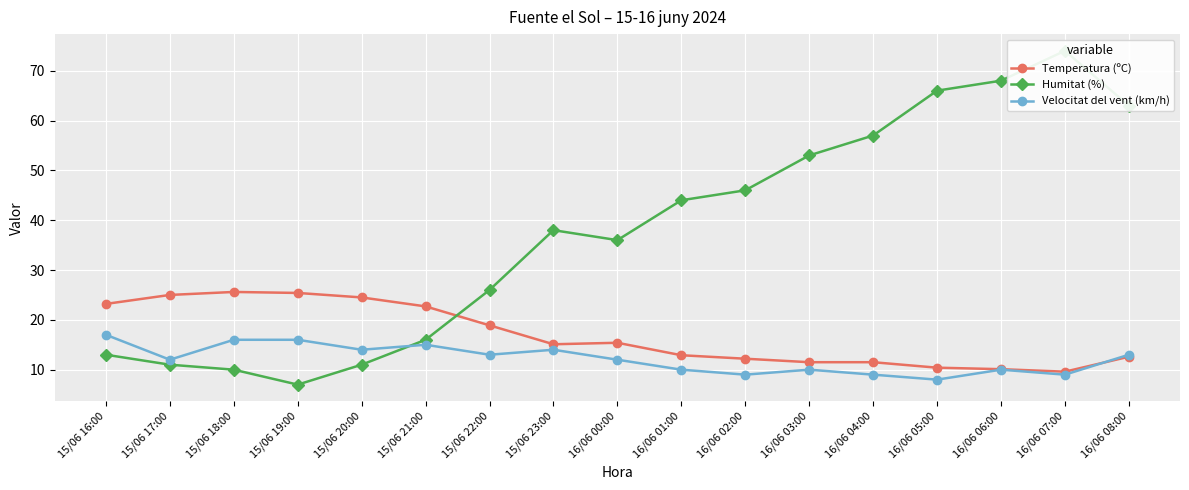

Rank the series at 15/06 20:00 from lowest to highest value.

Humitat (%), Velocitat del vent (km/h), Temperatura (ºC)